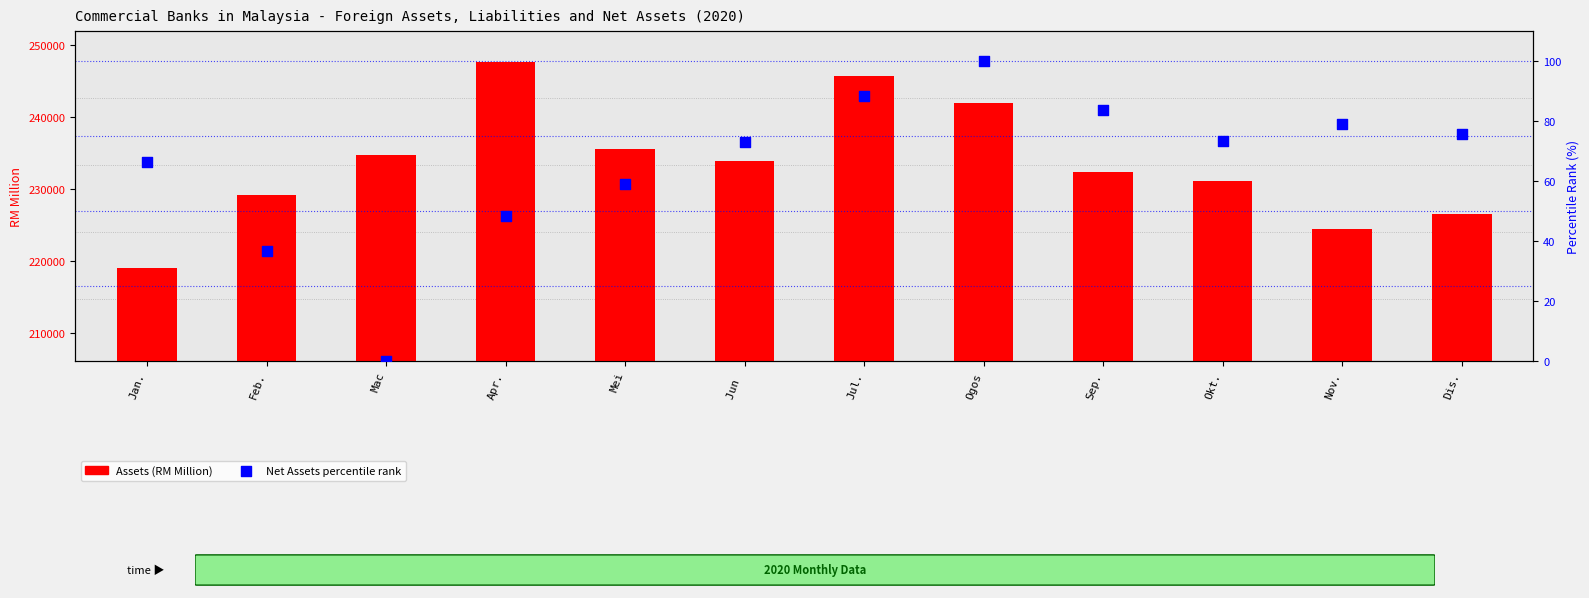

Which series has the largest Y range (max minus min)?

Assets (RM Million)